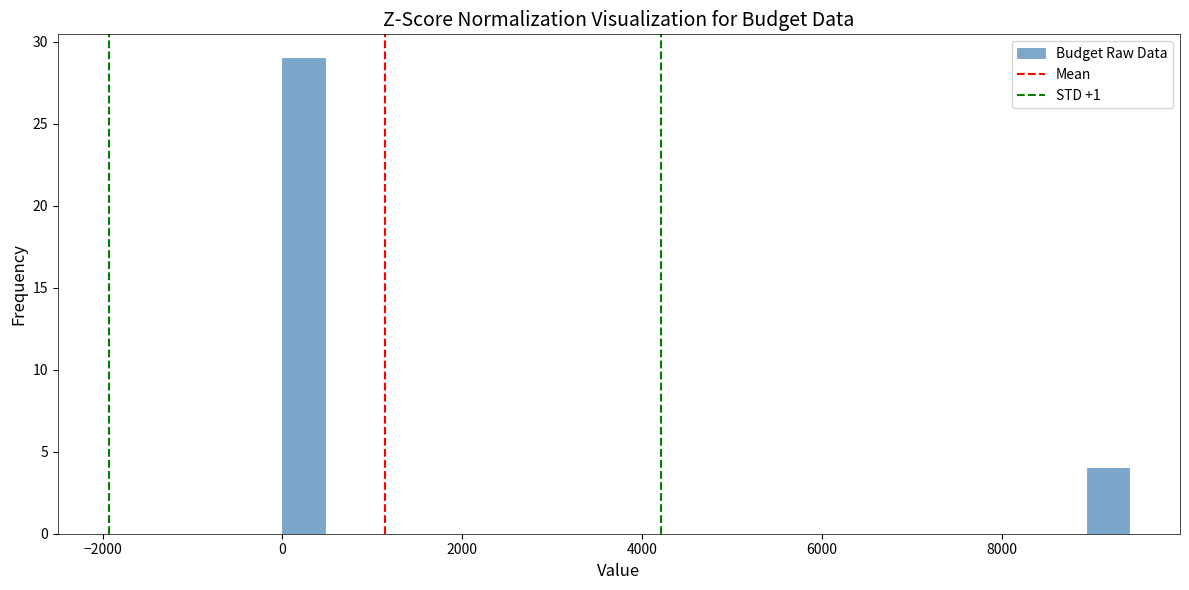

Around what value on the x-axis is the tallest bar? Give the approximate position of its centre, as read against the axis.

200